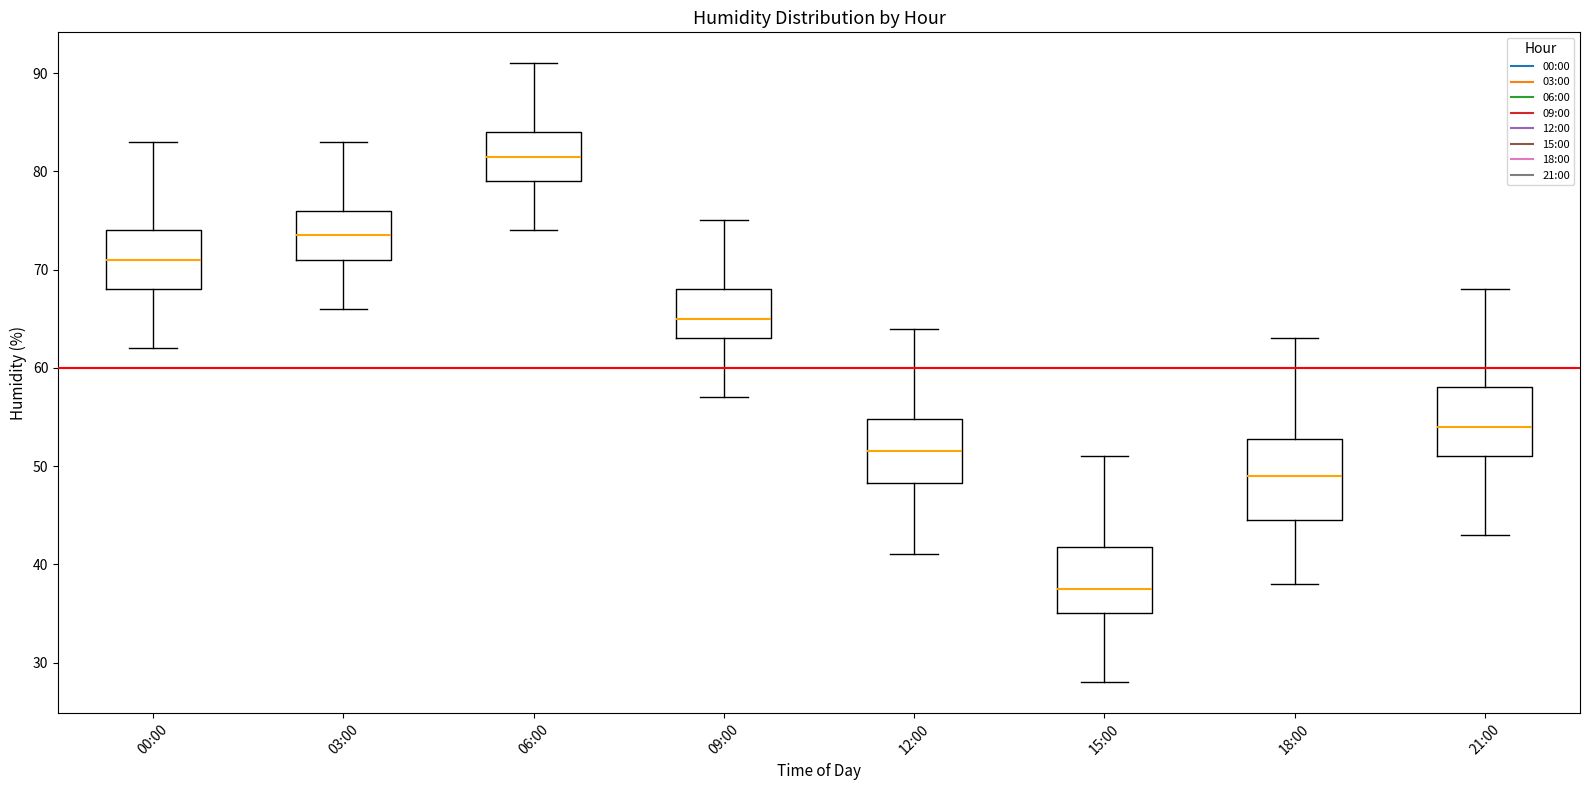

Which box is the tallest, from its lower edge to its upper edge?

18:00